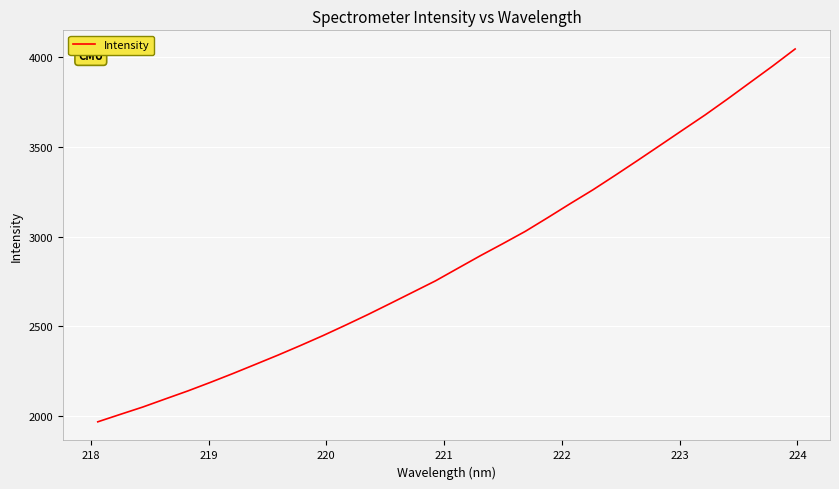

What is the difference between the maximum and minimum values?

2075.5